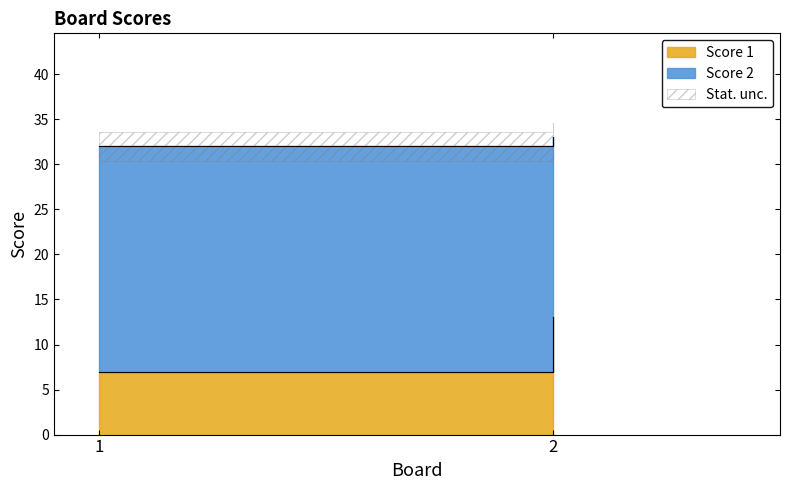

How many data points in Score 2 are less than 25?

1